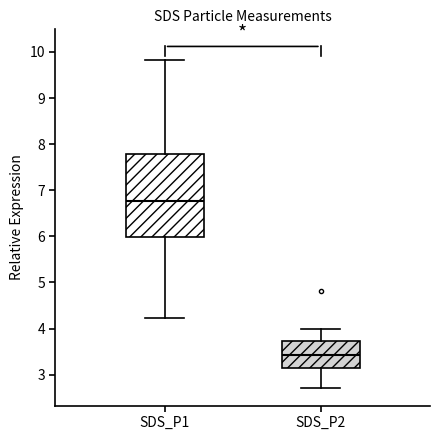

Reading left to right, transcribe this box plot: for each box, give where its median line is, the range the box spans, and where its two whiskers end, as read against the y-axis. The values are not printed on the chart, so give them approximately, as read against the axis.

SDS_P1: median 6.8, box 6.0 to 7.8, whiskers 4.2 to 9.8
SDS_P2: median 3.4, box 3.2 to 3.7, whiskers 2.7 to 4.0